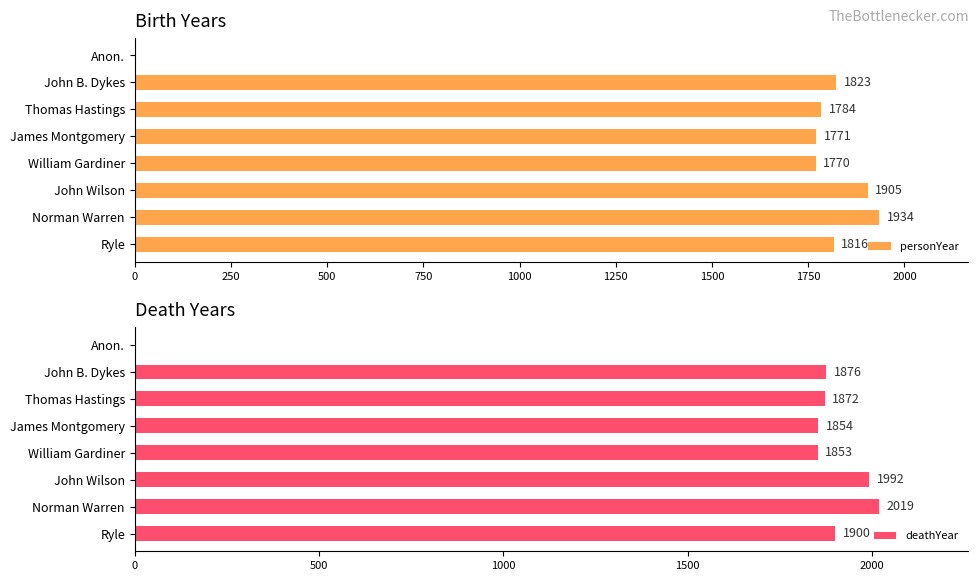

What is the average value of the deathYear series?

1671